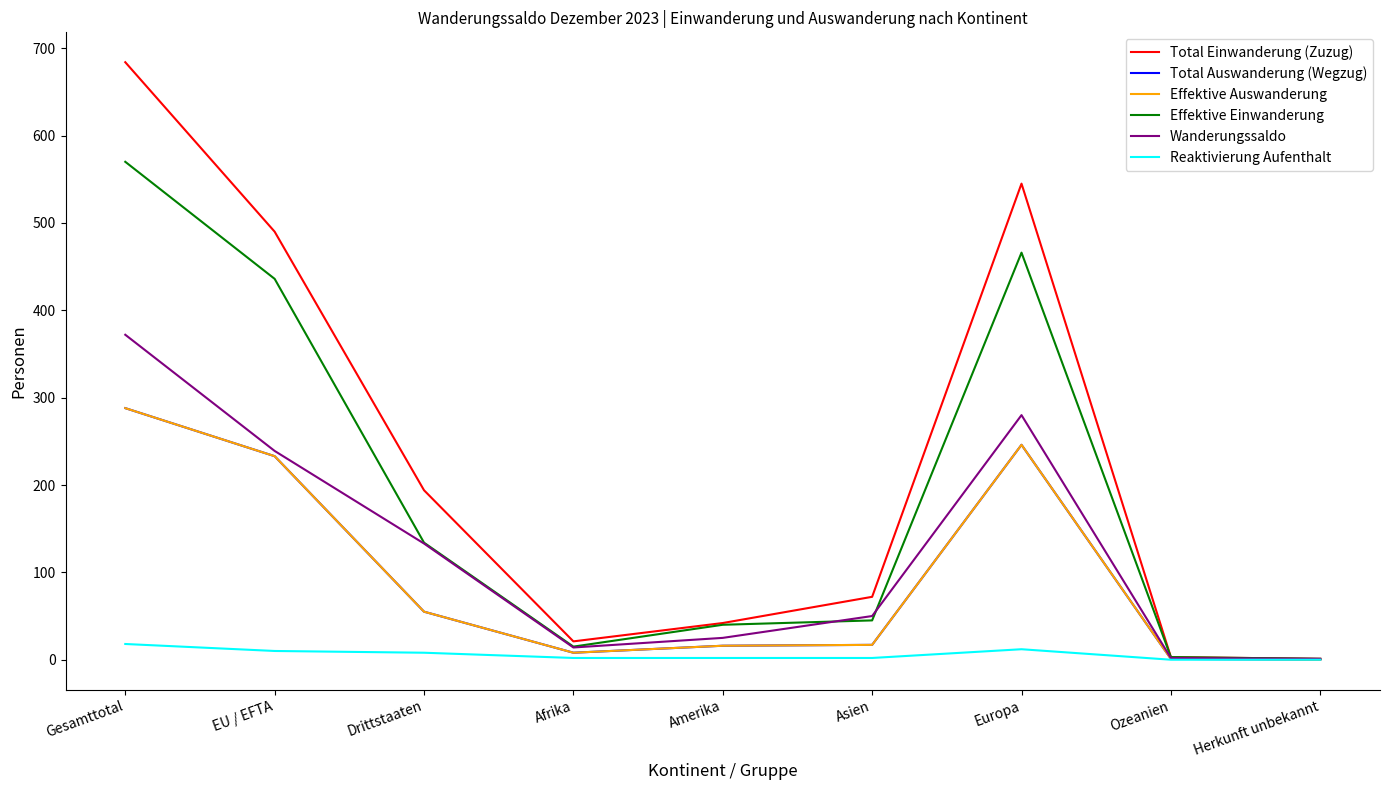

What is the difference between the highest and lowest values at Gesamttotal?

666